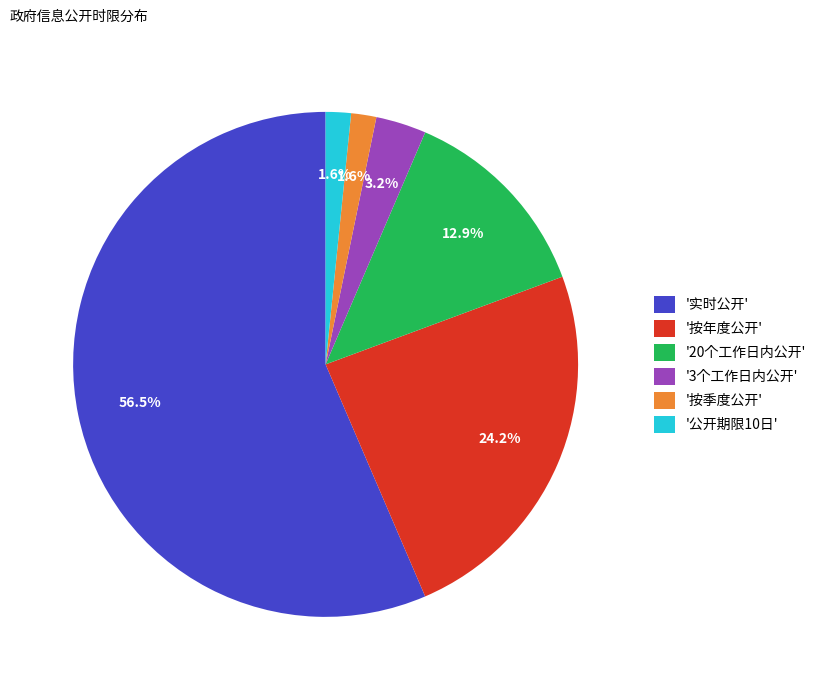

How many slices are in this pie chart?

6